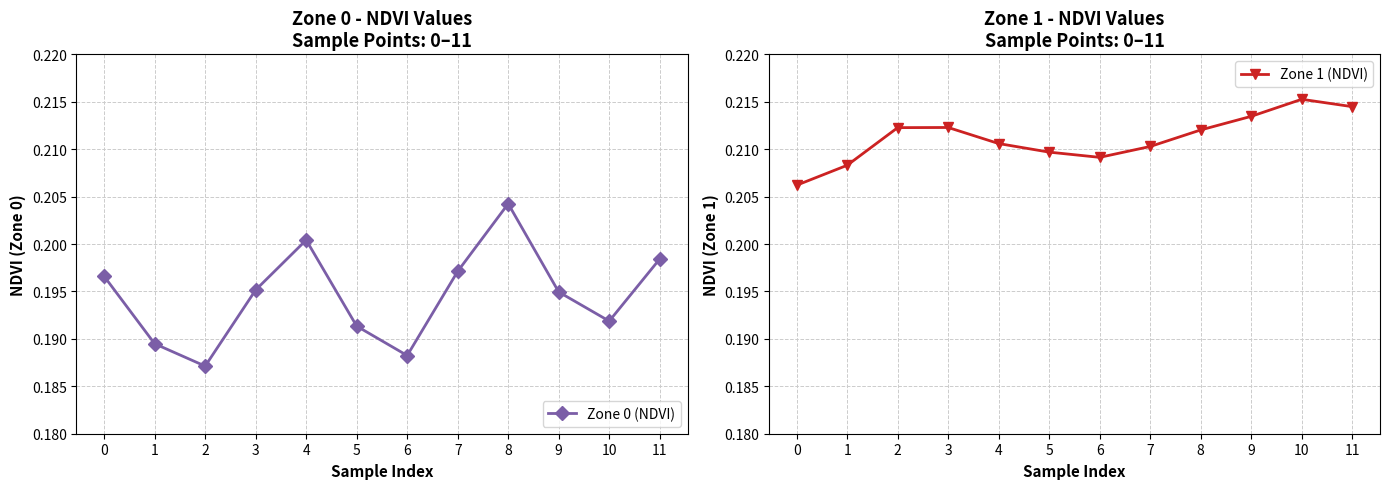

Is it true that Zone 1 (NDVI) equals 0.4 at 8?

False